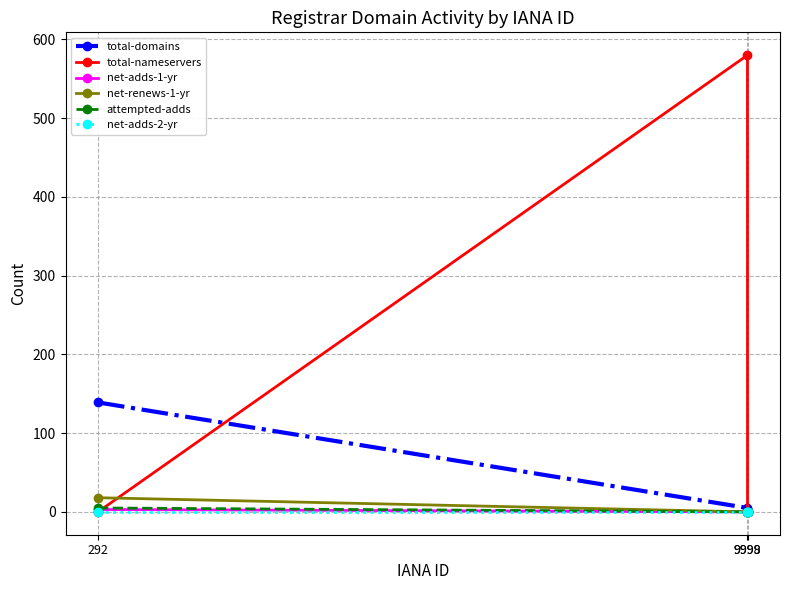

Does the chart display data point markers on the line(s)?

Yes